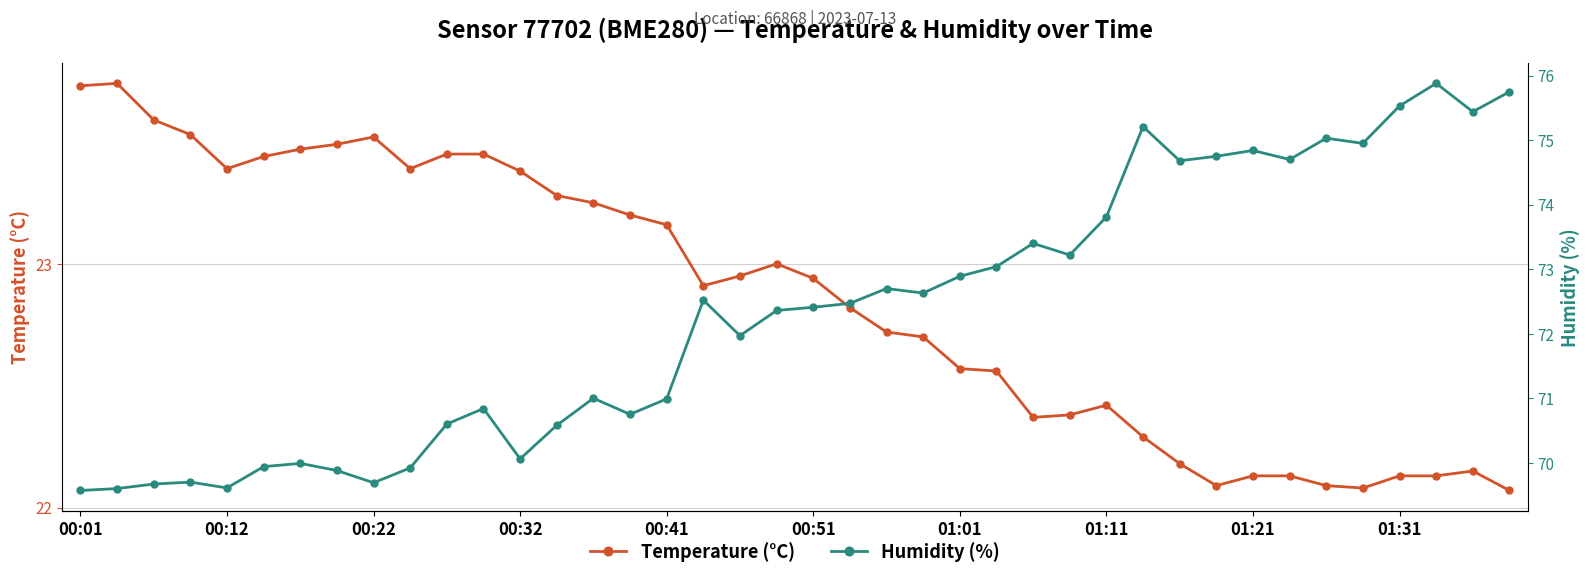

In Humidity (%), how many points are lower than both neighbors (excluding endpoints)?

11